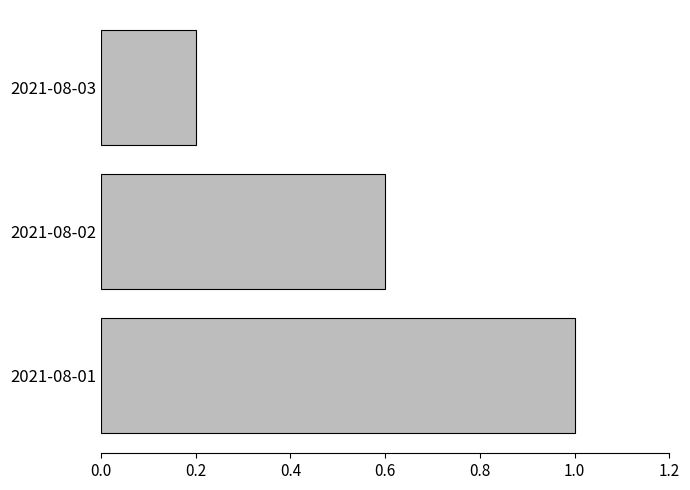

True or false: the data shows 0.6 at 2021-08-02.

True